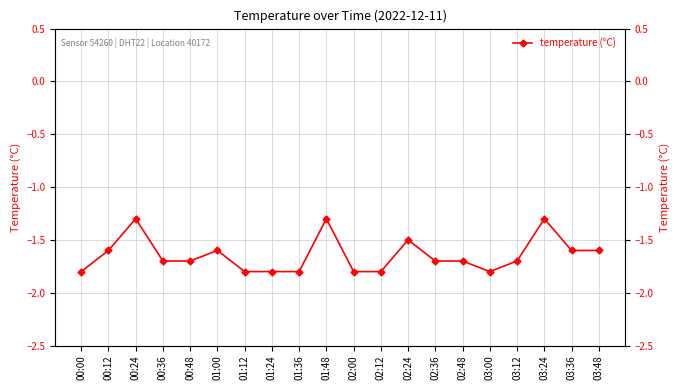

Which category has the highest value across all series?

00:24